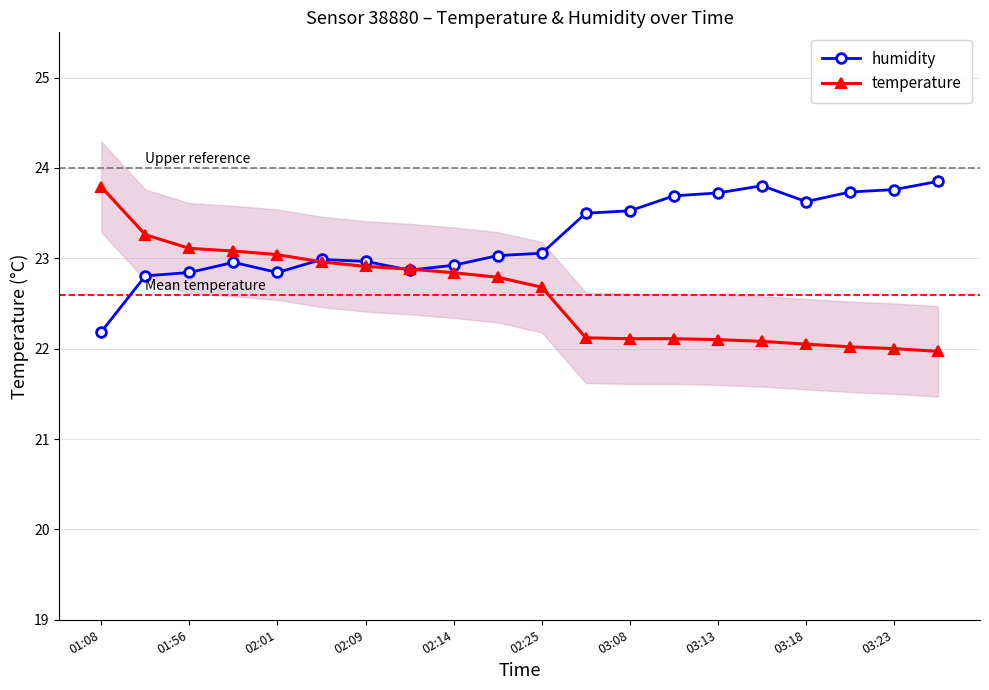

List the series in order of their peak value, highest first.

humidity, temperature